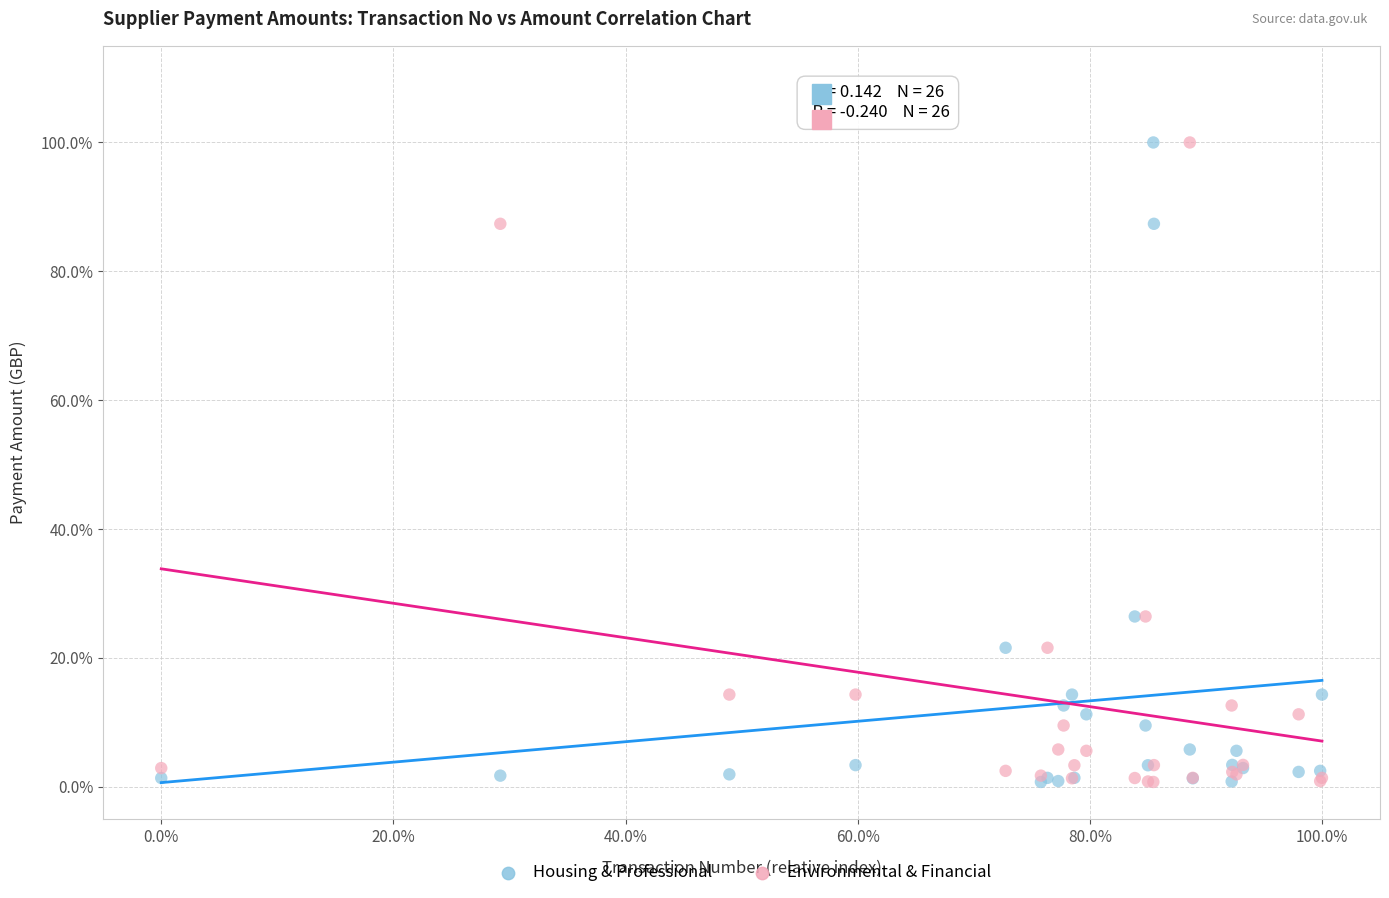

What are all the series names shown in the legend?

Housing & Professional, Environmental & Financial